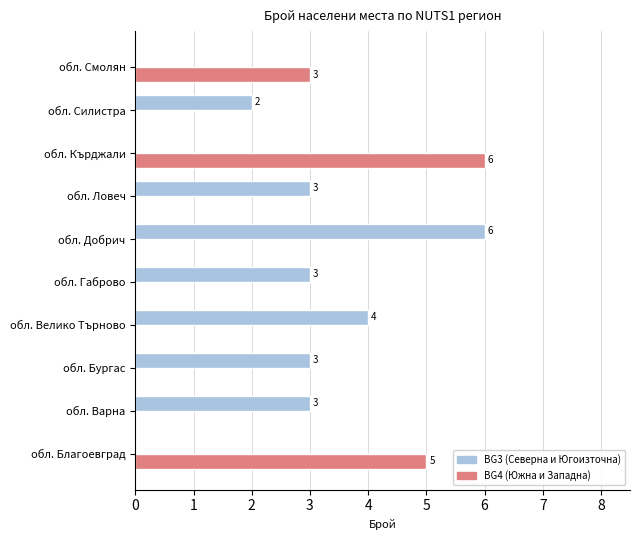

Between обл. Благоевград and обл. Силистра, which series saw the biggest shift?

BG4 (Южна и Западна)